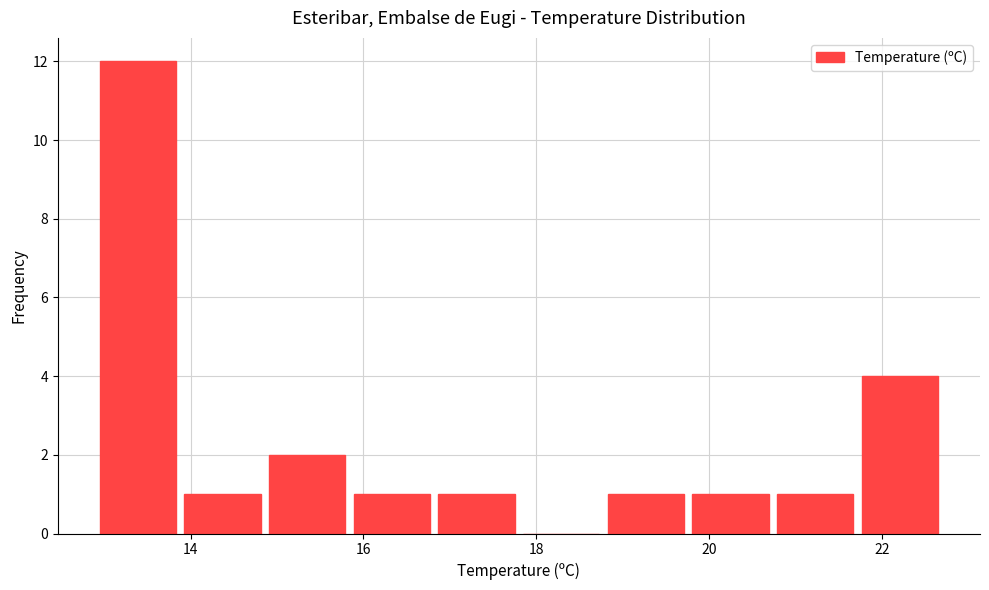

Over which range of the x-axis is the bar tallest?

12.90 to 13.88